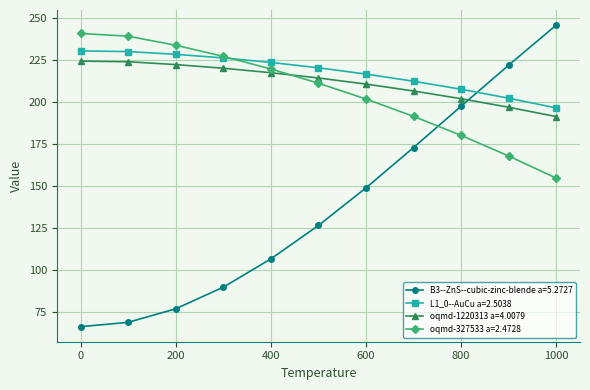

At how many categories does at least one series exceed 112?

11